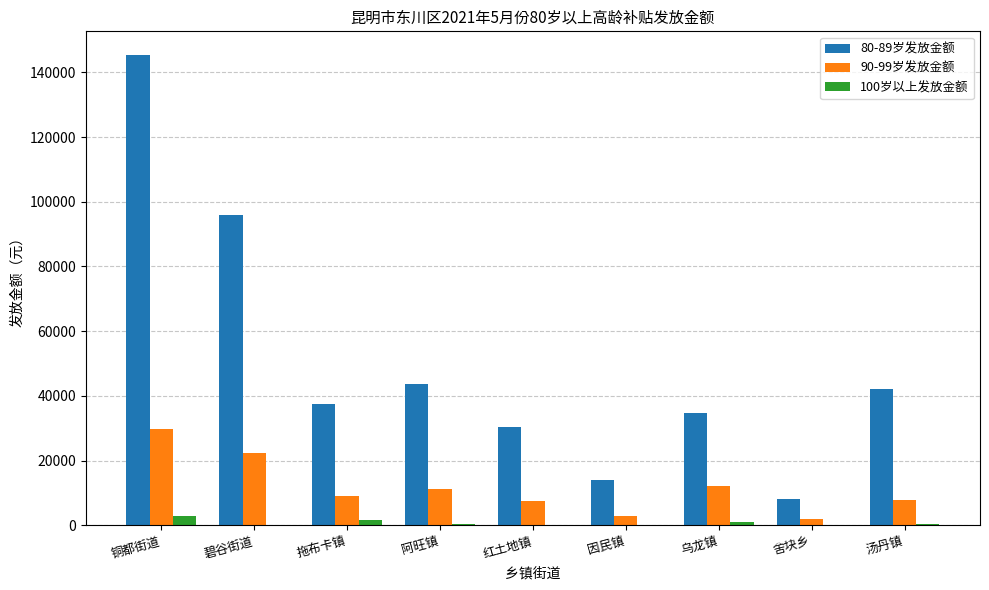

At which category is the sum across all series the highest?

铜都街道